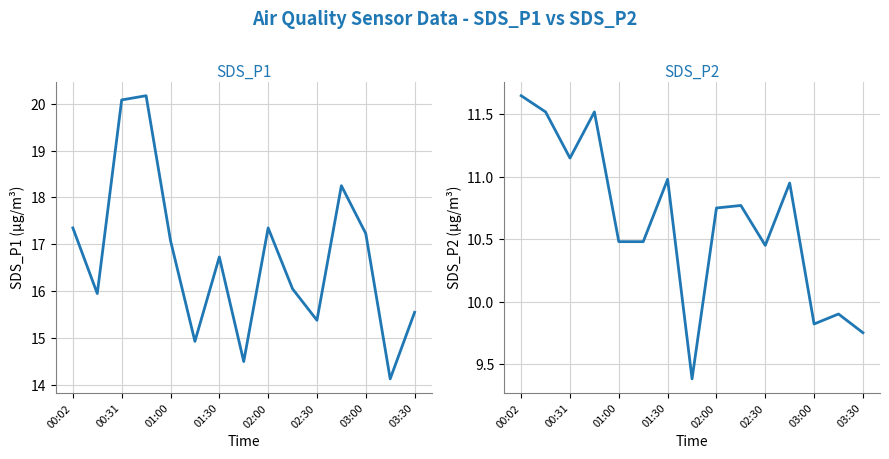

What is the difference between the second highest and second lowest values in the SDS_P1 series?

5.6